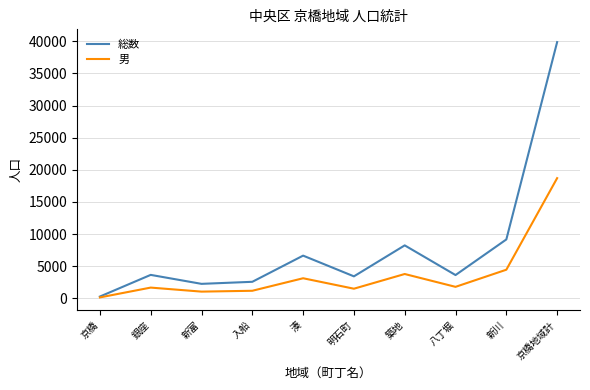

How many lines are shown in the chart?

2